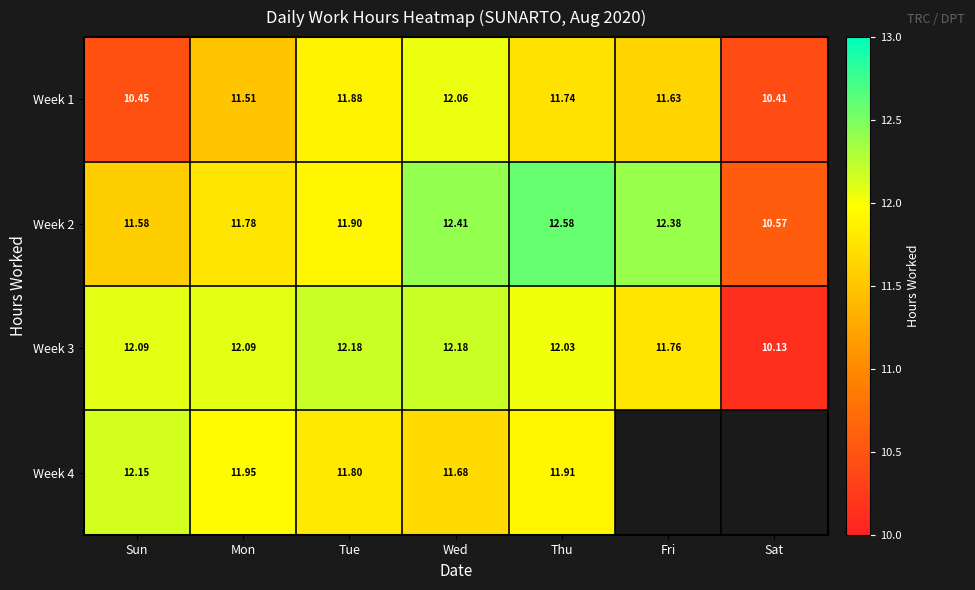

How many data points in Week 2 are above 11?

6